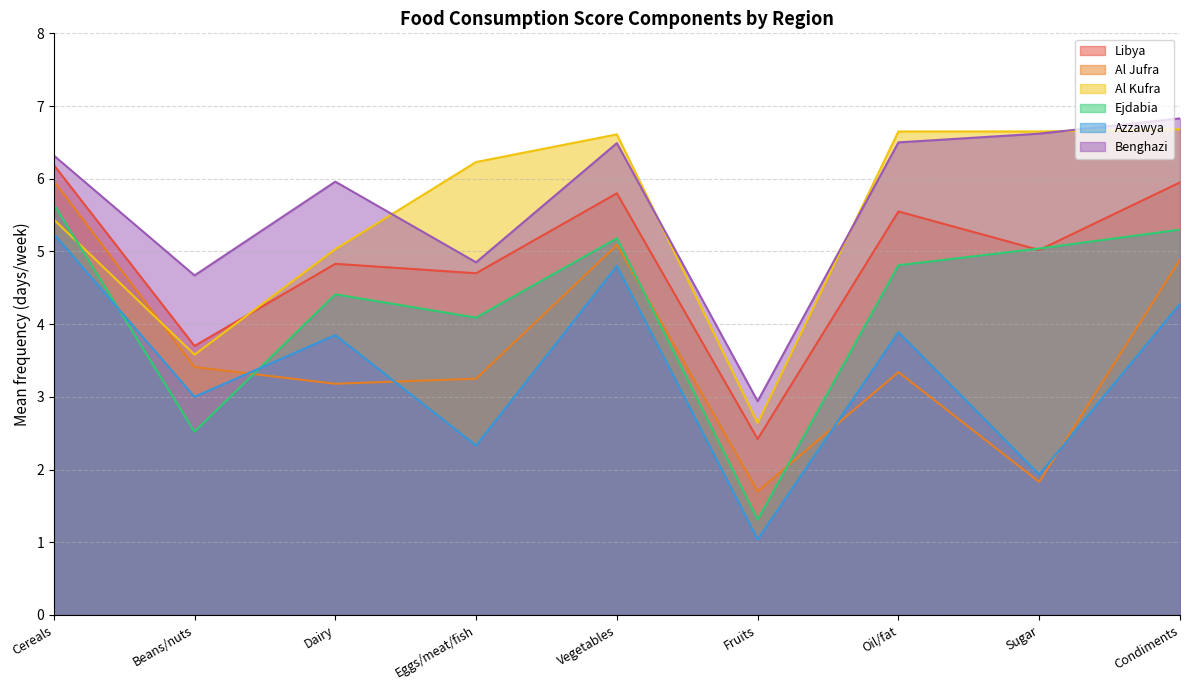

The Azzawya series shows 3.9 at Dairy. True or false?

True